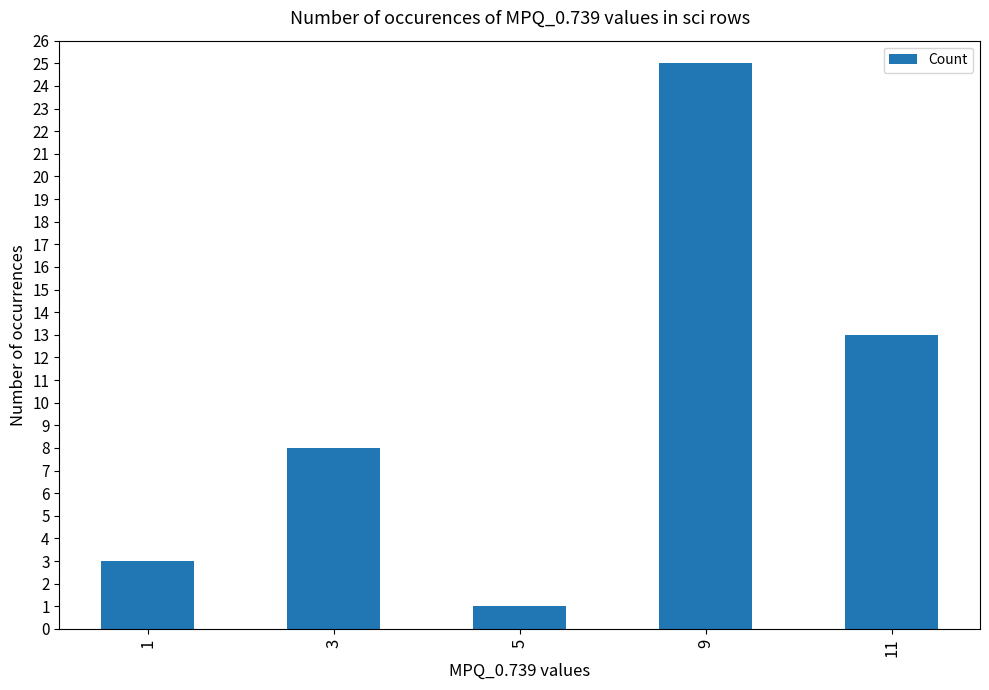

Reading left to right, transcribe all the data shown in this chart.

1=3	3=8	5=1	9=25	11=13